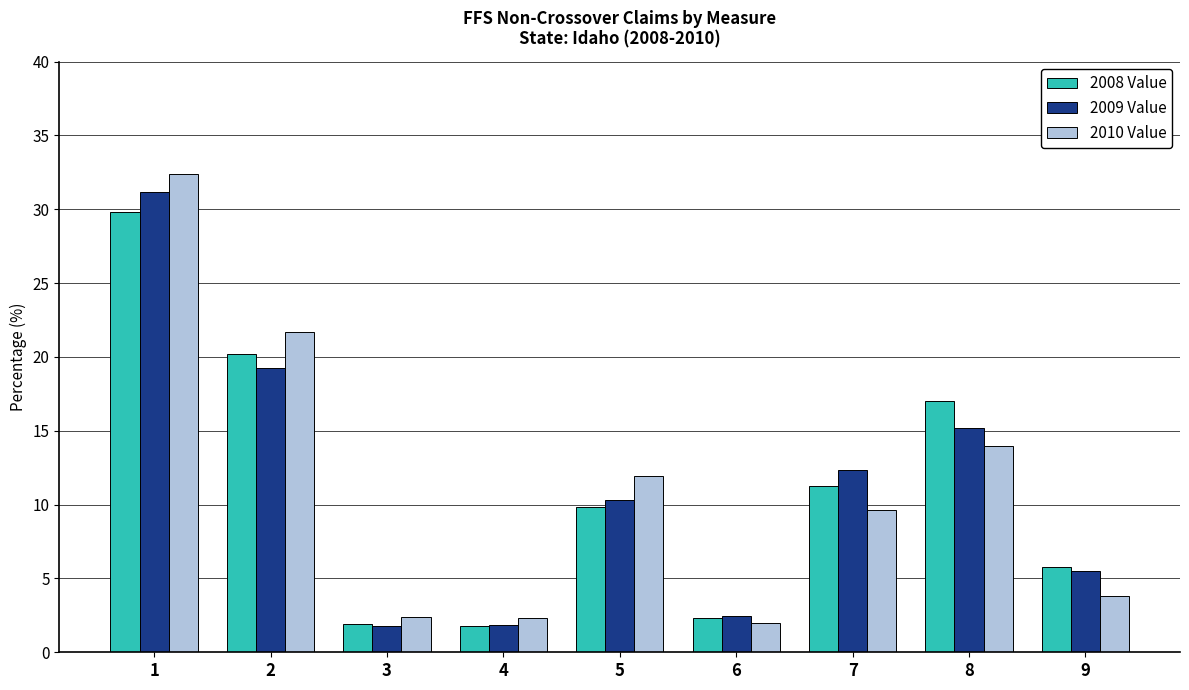

What is the sum of all 2009 Value values?

99.7